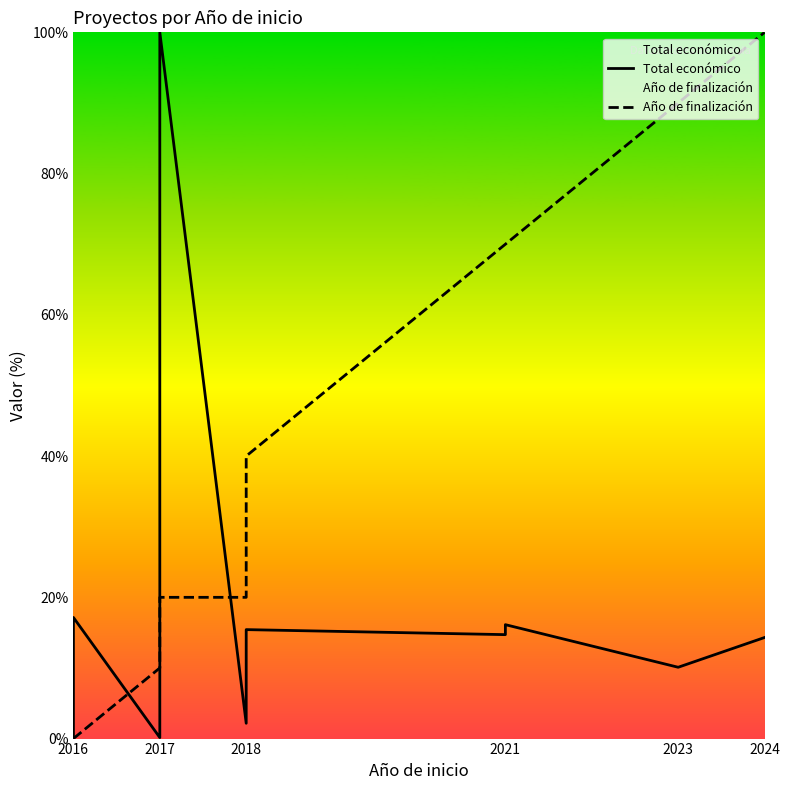

Which series changed the most between 2017 and 2024?

Año de finalización